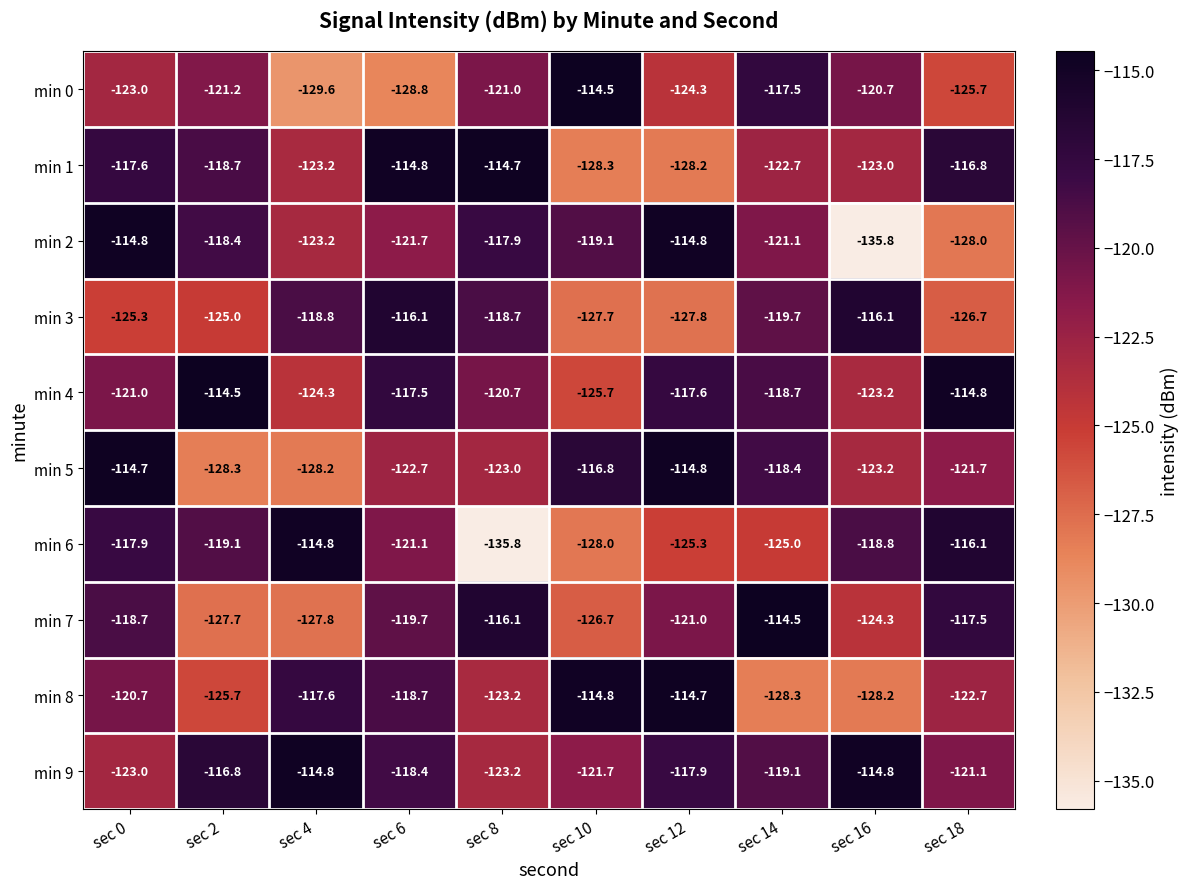

What is the average value of the min 5 series?

-121.2